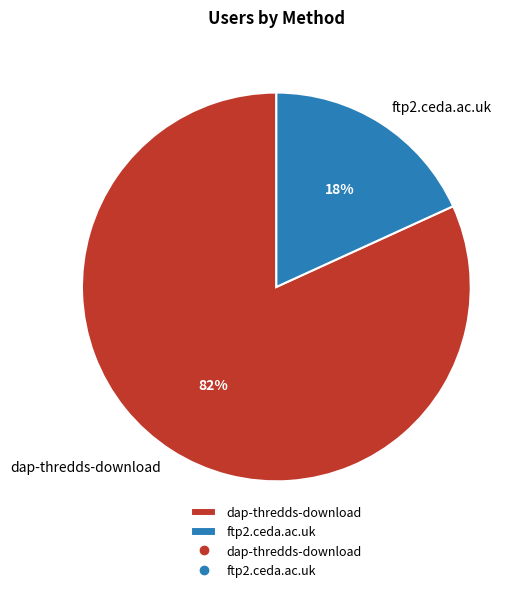

To the nearest percent, what is the difference between the largest and smallest slice percentages?

64%